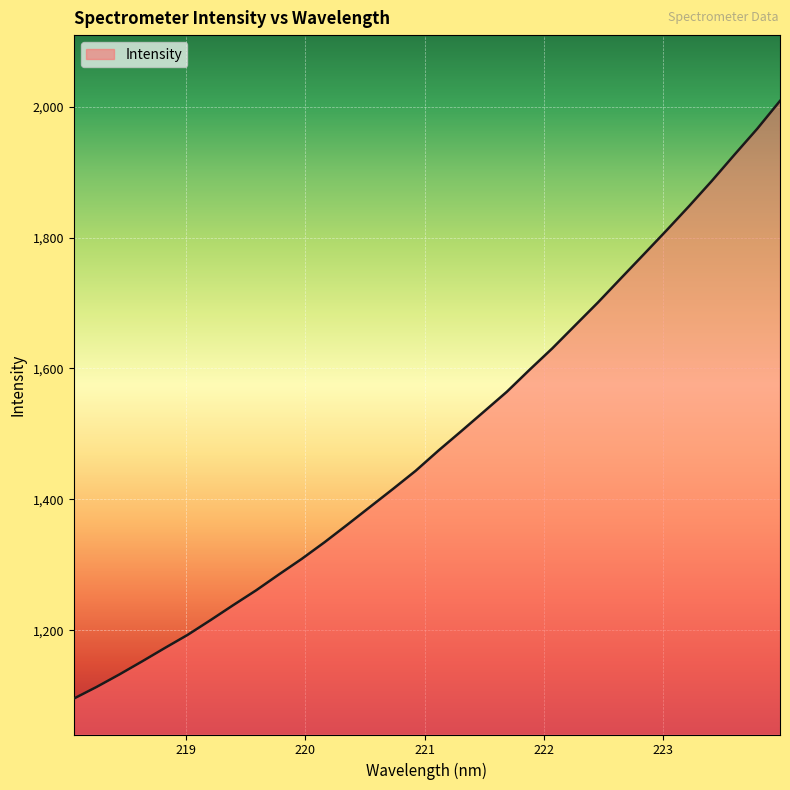

What is the difference between the maximum and minimum values?

912.9